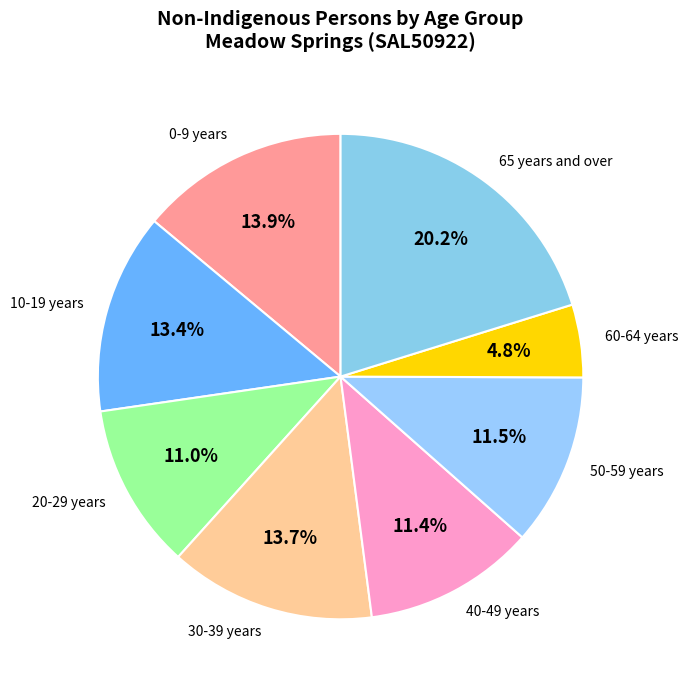

The 60-64 years slice represents 5% of the pie. True or false?

True